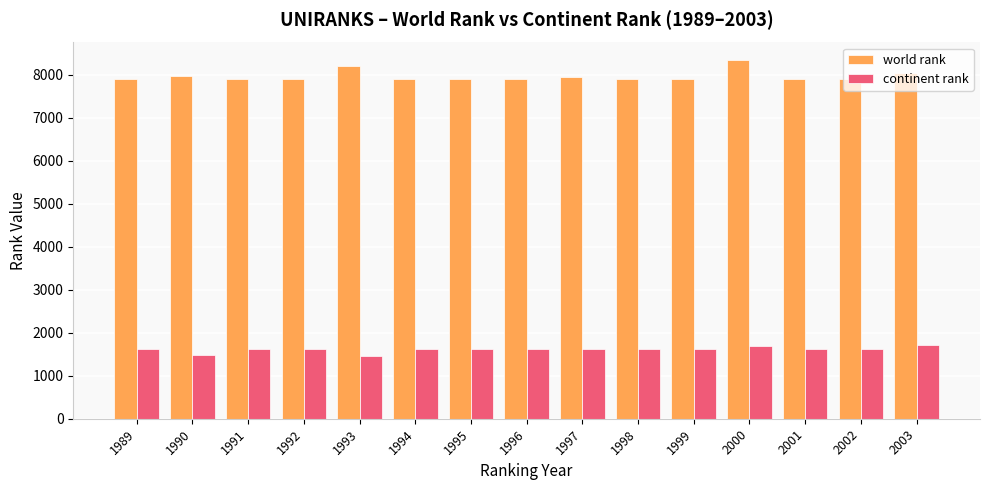

Are the bars horizontal?

No